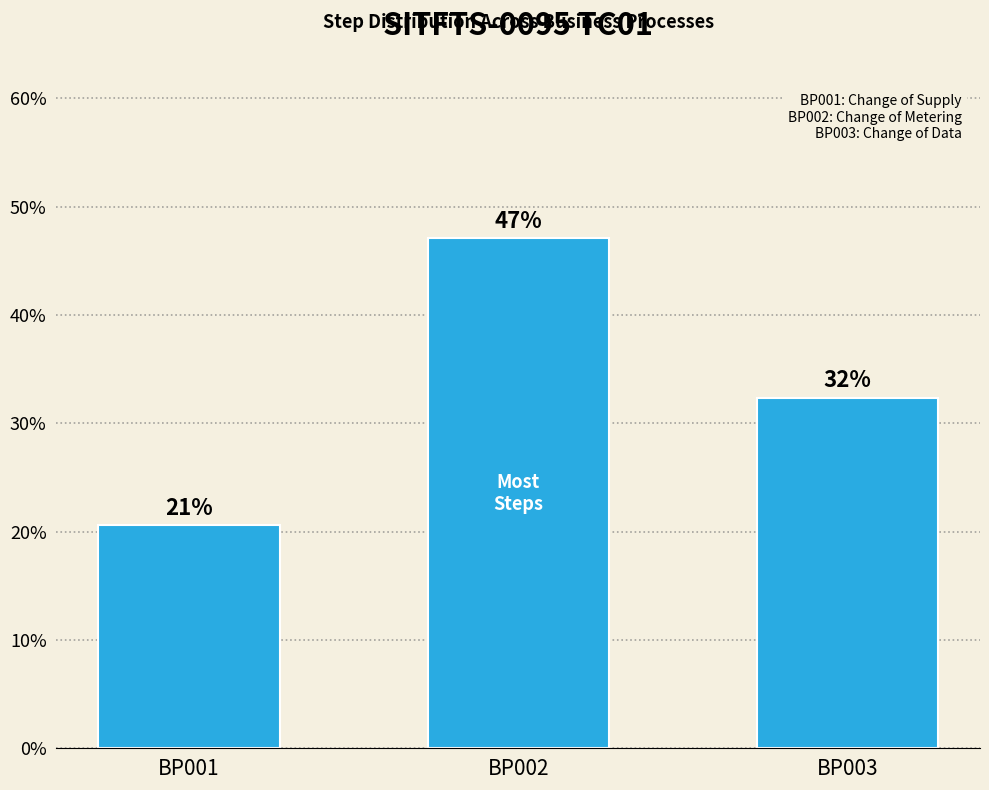

Reading left to right, transcribe all the data shown in this chart.

BP001=0.2	BP002=0.5	BP003=0.3